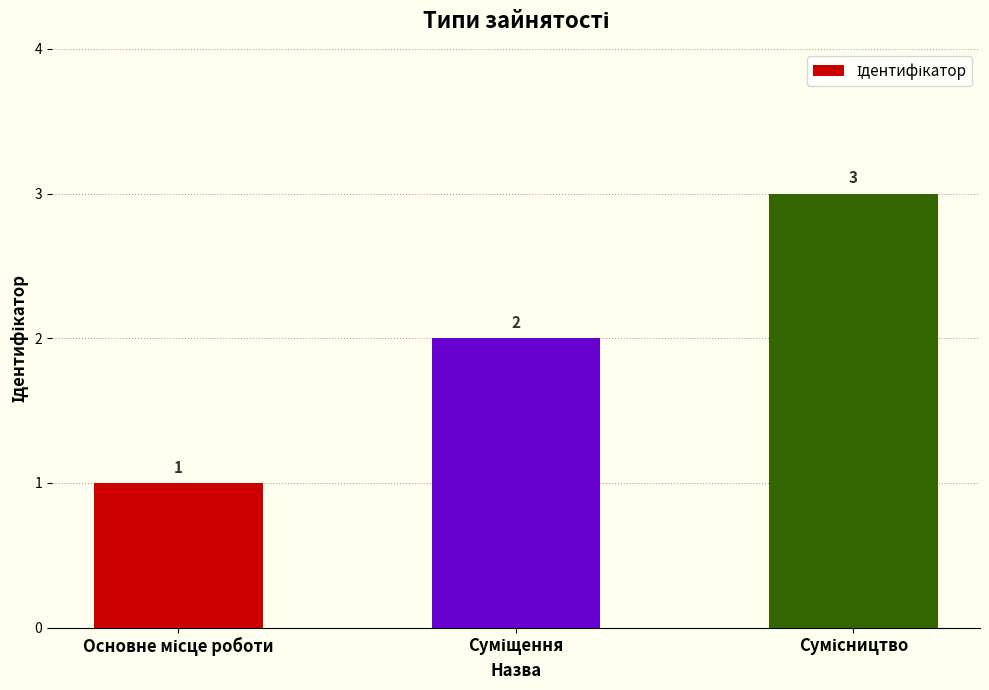

Count the values in the range 1 to 3.

3